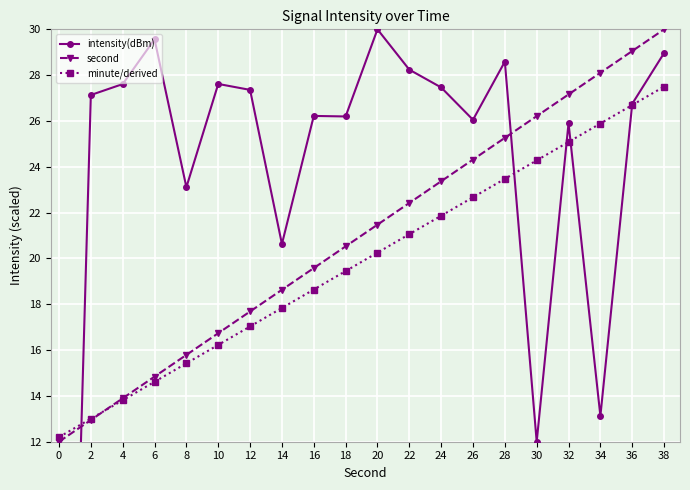

What is the maximum value shown in the chart?

30.0